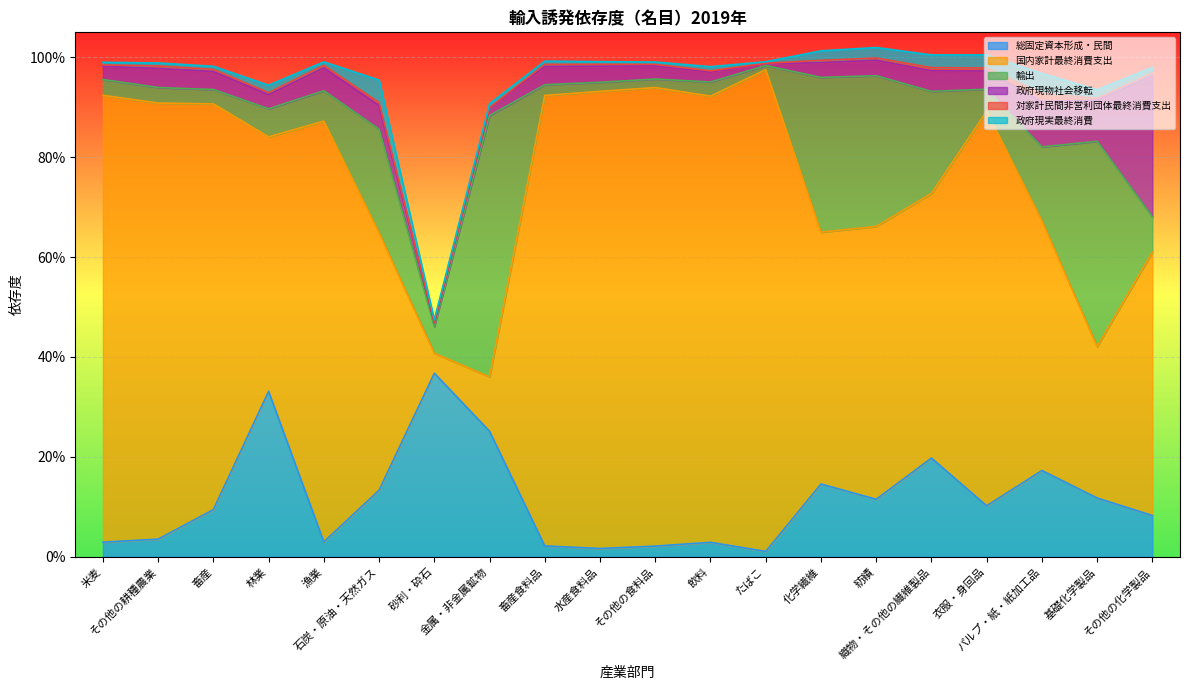

True or false: 政府現実最終消費 and 政府現物社会移転 cross at least once.

False